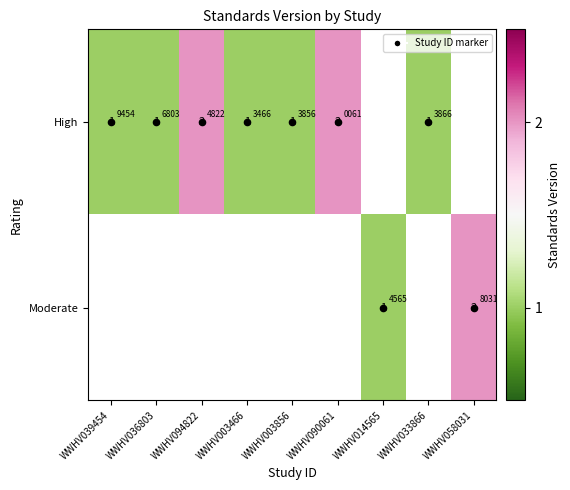

Rank the categories by High value from lowest to highest.

WWHV039454, WWHV036803, WWHV003466, WWHV003856, WWHV033866, WWHV094822, WWHV090061, WWHV014565, WWHV058031